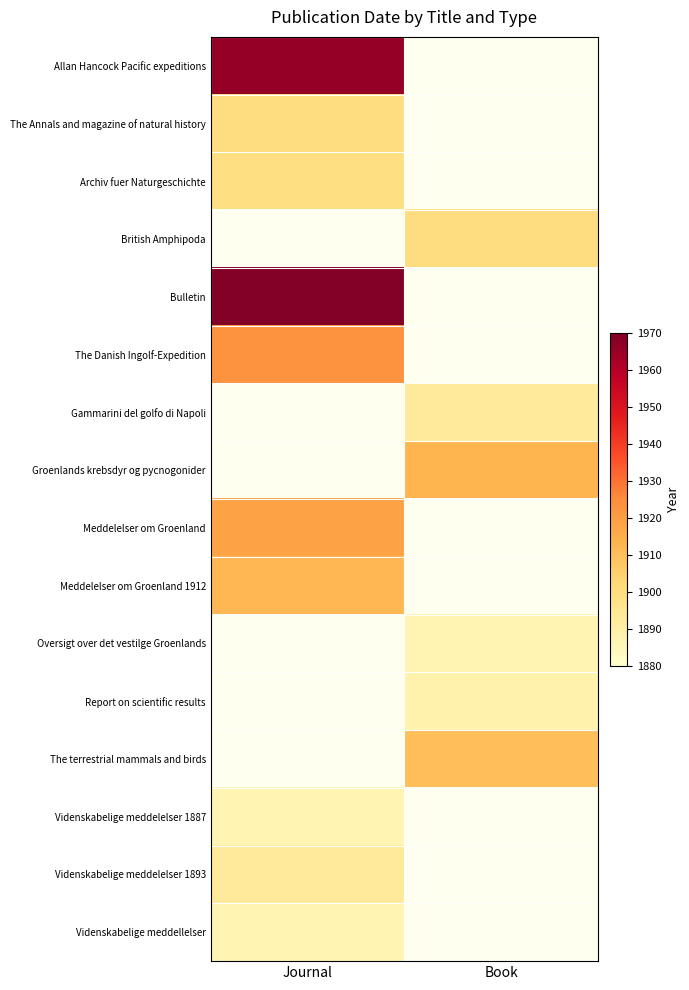

What is the maximum value shown in the chart?

1969